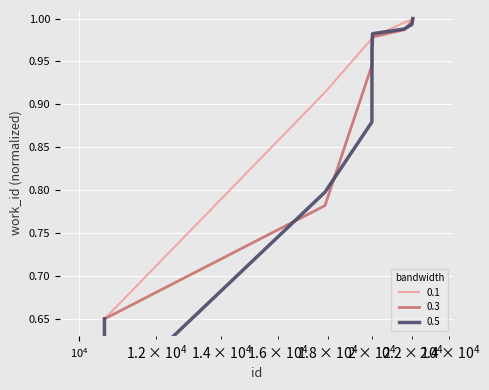

True or false: the data has more than 0 interior local peaks.

False